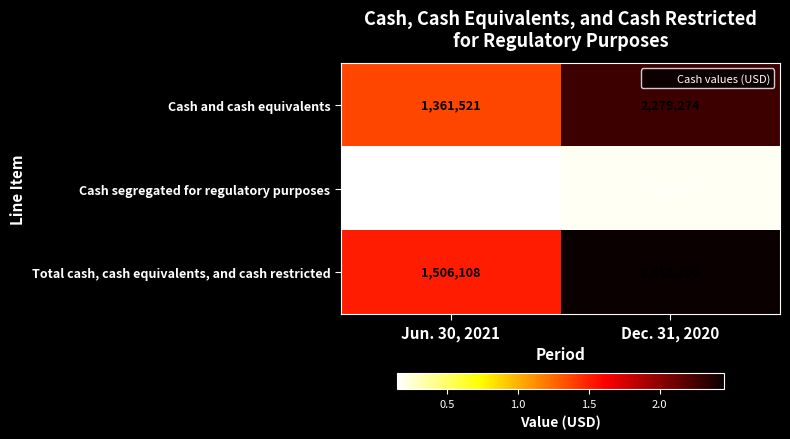

Which series has the largest total across all categories?

Total cash, cash equivalents, and cash restricted